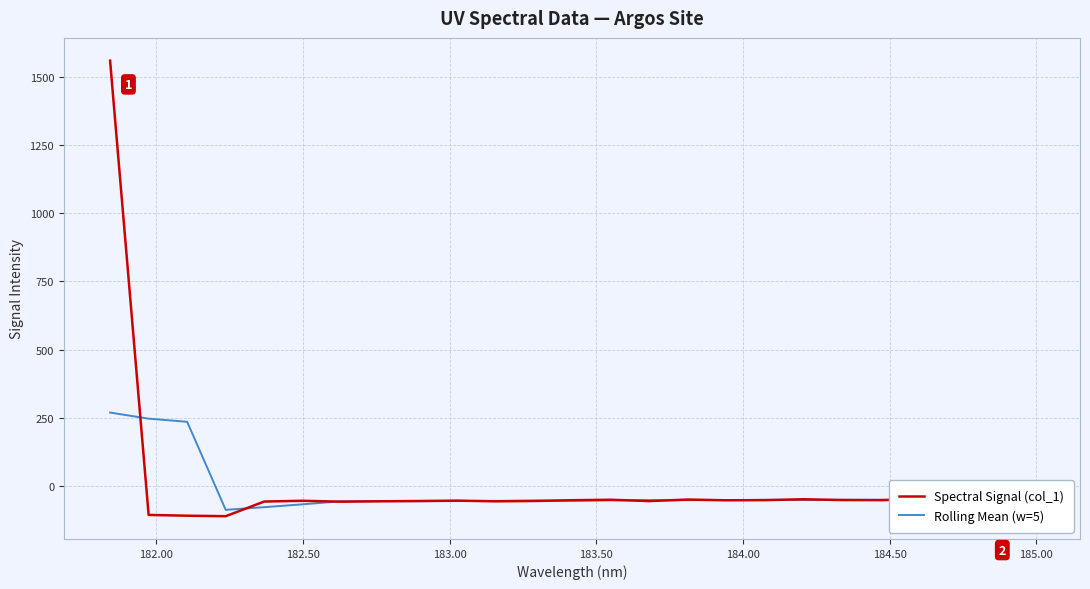

What is the minimum value shown in the chart?

-111.6